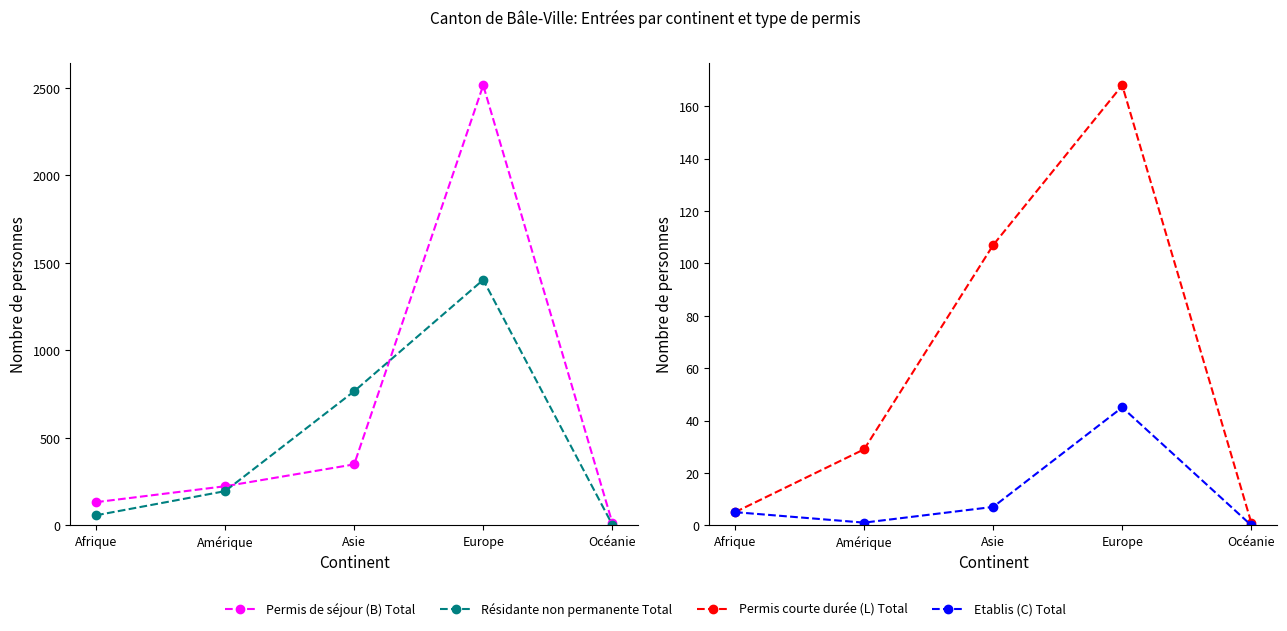

At how many categories does at least one series exceed 429?

2